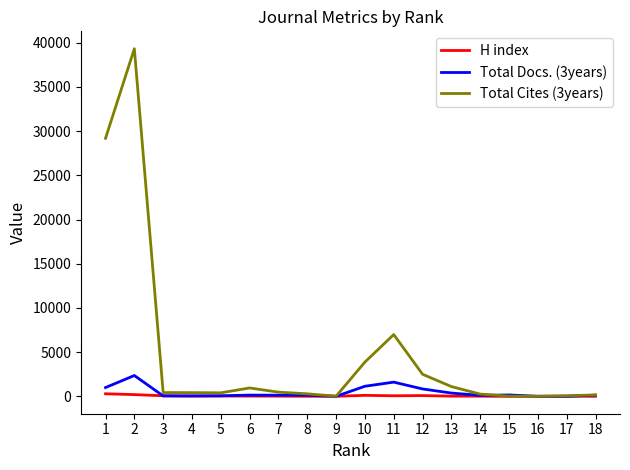

Which category has the highest value in the Total Cites (3years) series?

2